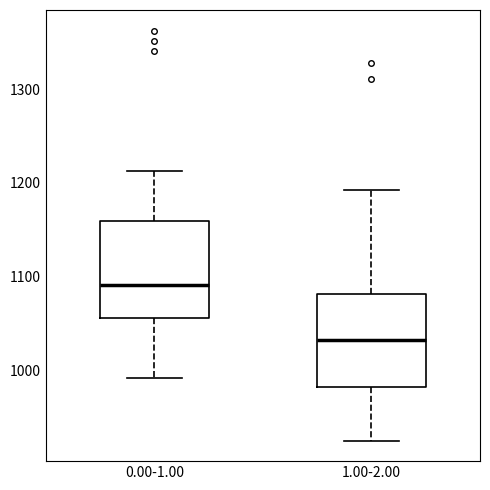

Where is the upper edge of the box for 1.00-2.00 on the y-axis? The values are not printed on the chart, so give them approximately, as read against the axis.

1080